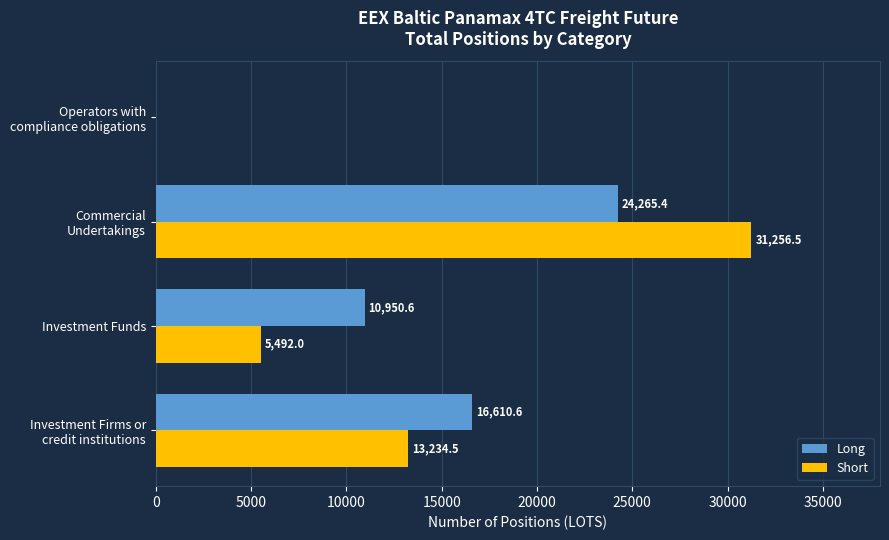

Which category has the highest value across all series?

Commercial
Undertakings